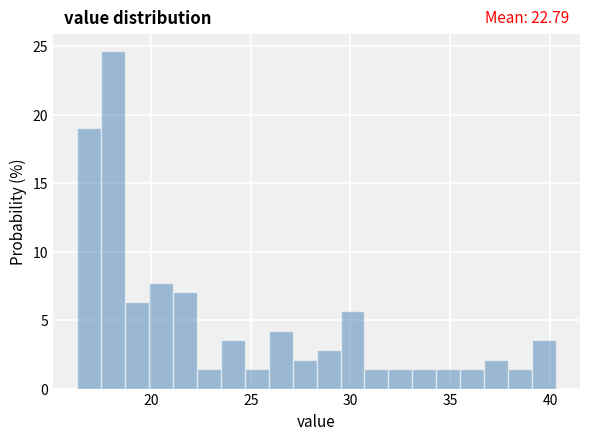

Read against the x-axis, roughly where is the centre of the tallest bar?

18.0